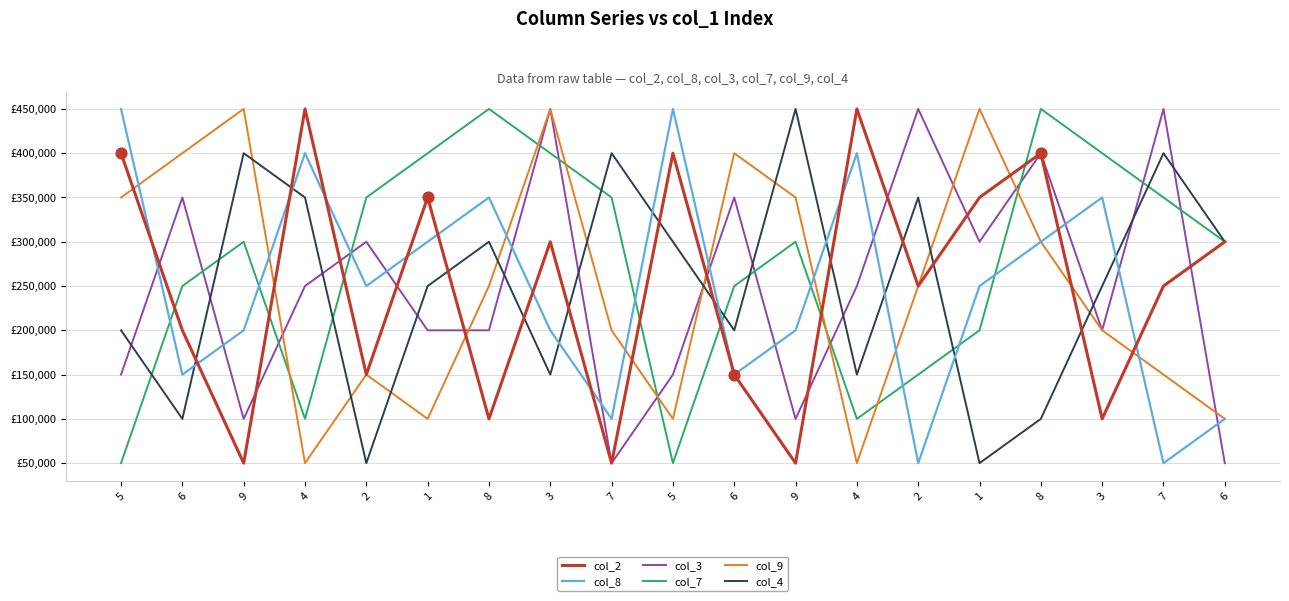

What are all the series names shown in the legend?

col_2, col_8, col_3, col_7, col_9, col_4